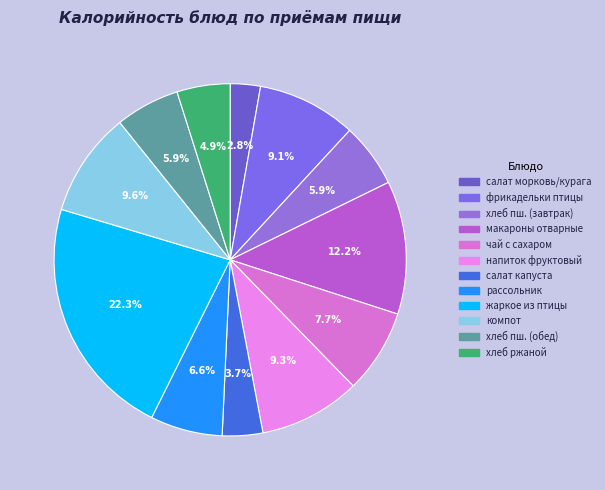

Rank the categories by value from highest to lowest.

жаркое из птицы, макаронные изделия отварные, компот из смеси сухофруктов, напиток фруктовый и витамин с, фрикадельки из птицы с томатным соусом, чай с сахаром, рассольник ленинградский, хлеб пшеничный (завтрак), хлеб пшеничный (обед), хлеб ржаной, салат из белокачаной капусты, салат из моркови и кураги